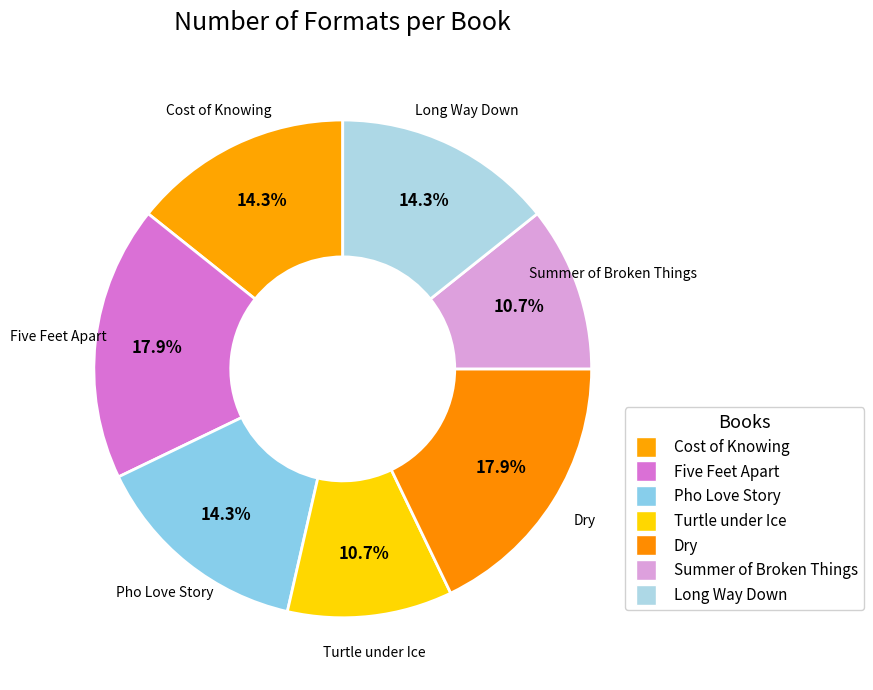

Combined, do Pho Love Story and Summer of Broken Things account for over 50%?

No